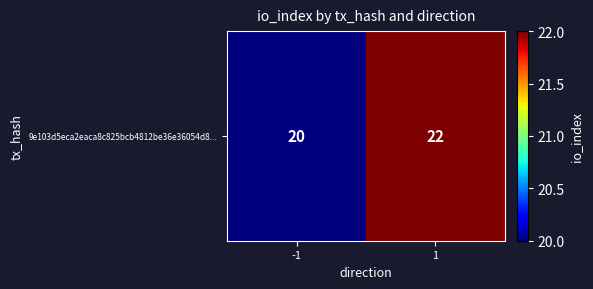

What is the greatest value displayed?

22